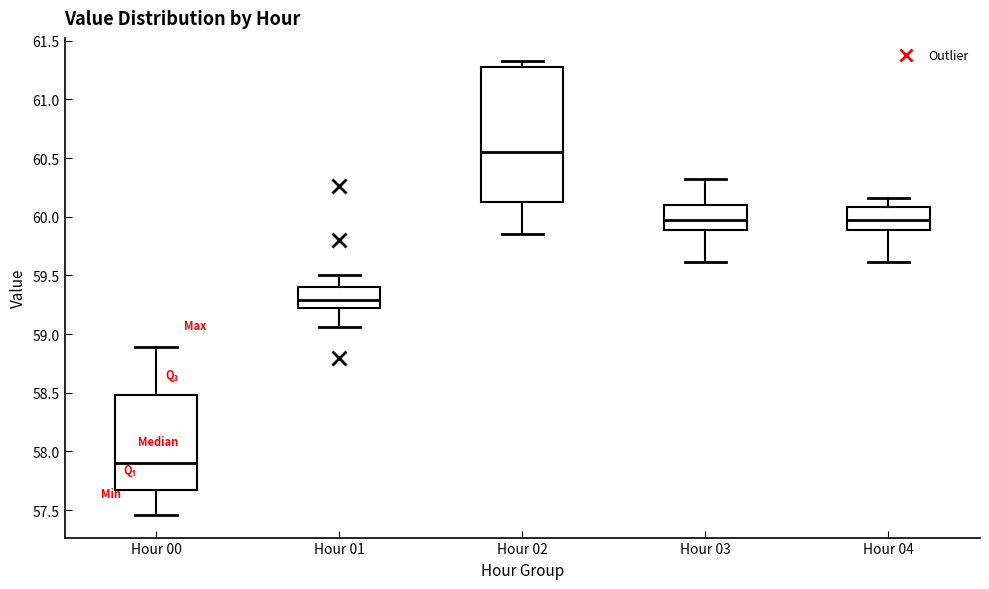

Where is the upper edge of the box for Hour 01 on the y-axis? The values are not printed on the chart, so give them approximately, as read against the axis.

59.40